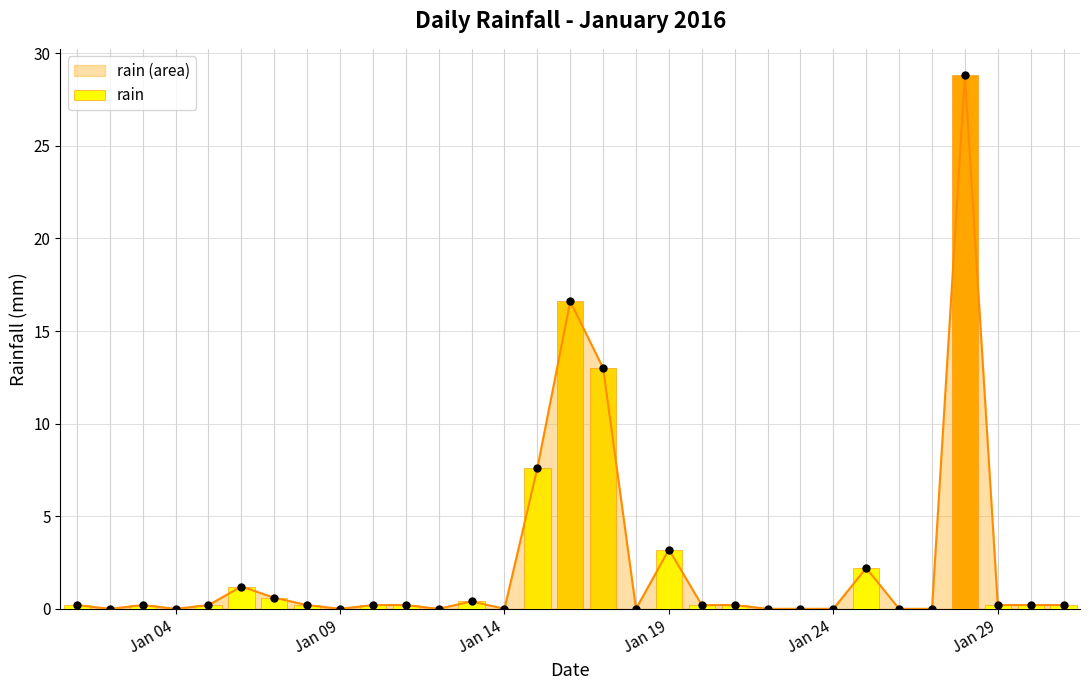

How many bars are there in total?

31